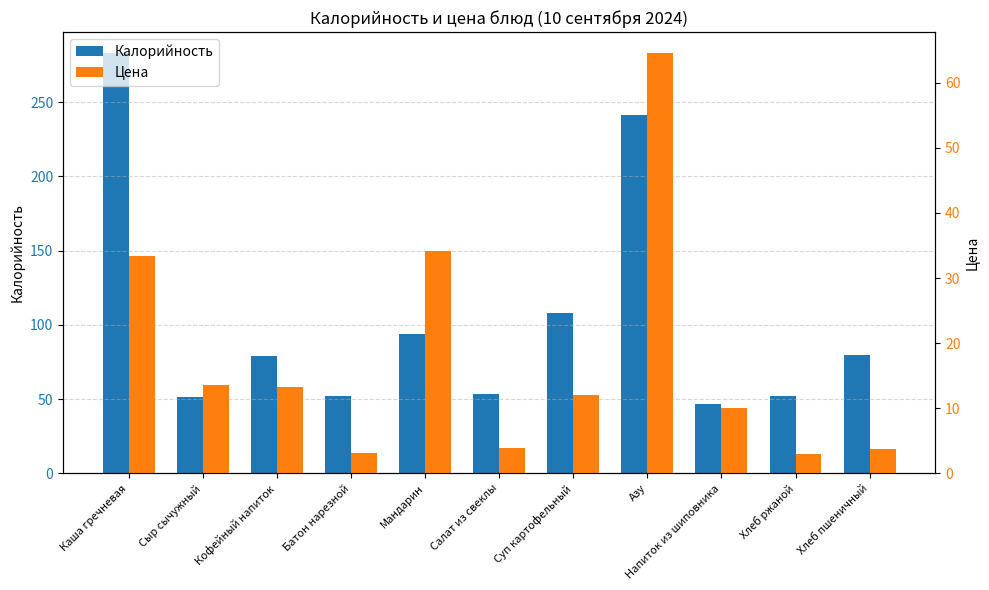

At which label is Цена closest to 33?

Каша гречневая